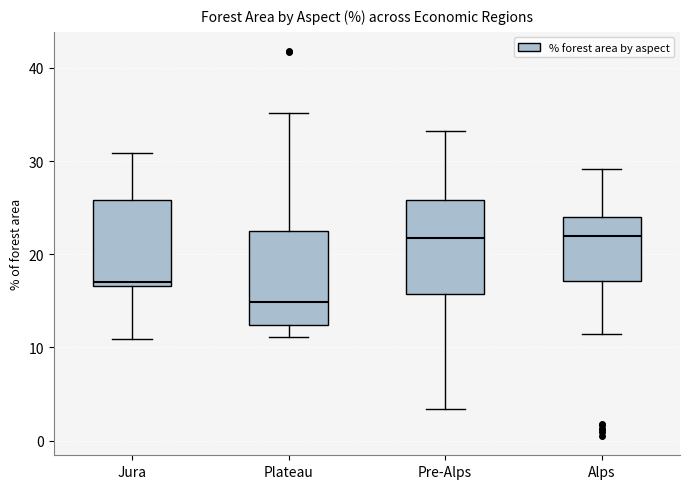

Where does the lower whisker of the box for Plateau end on the y-axis? The values are not printed on the chart, so give them approximately, as read against the axis.

11